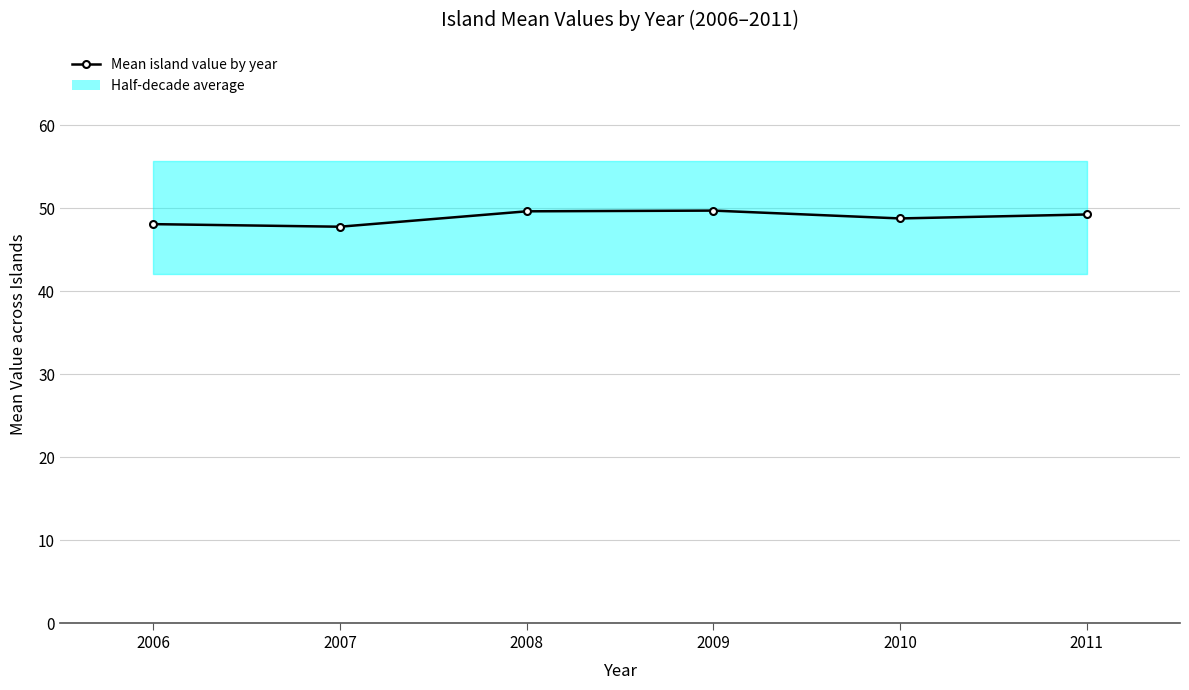

What is the value of the 6th point from the left?

49.2